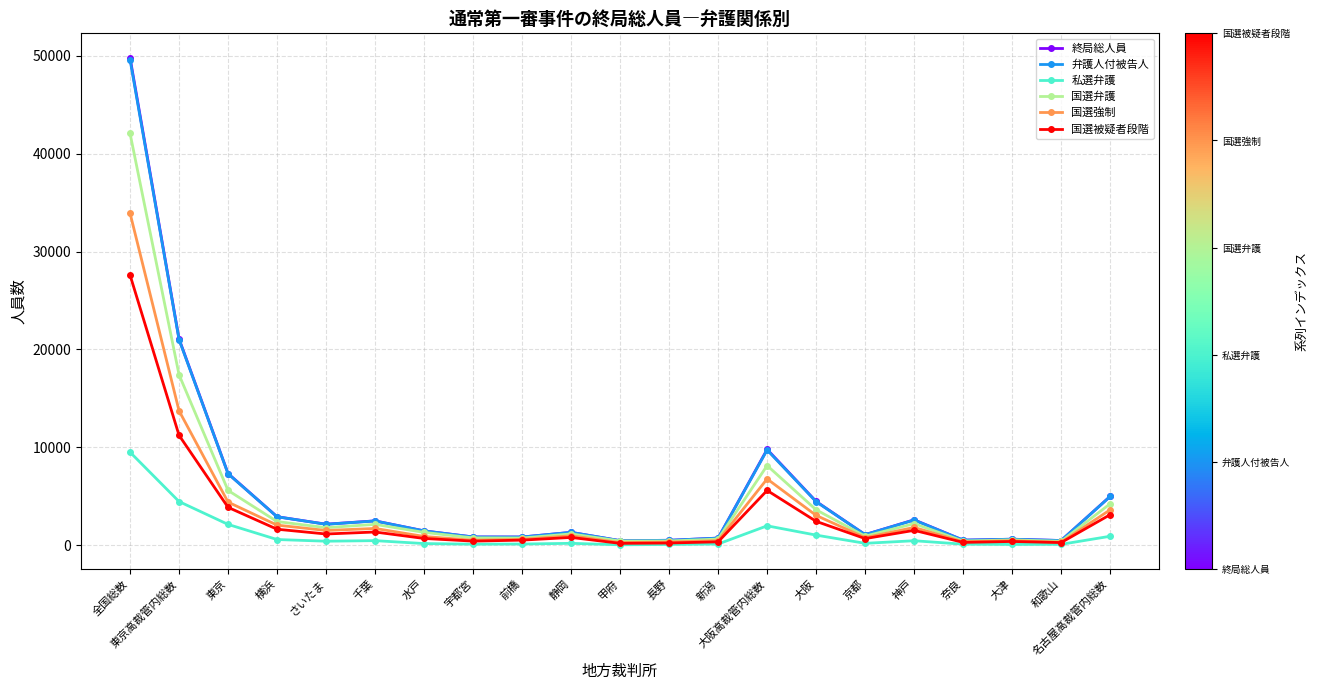

True or false: 国選弁護 has more than 1 interior local peaks.

True